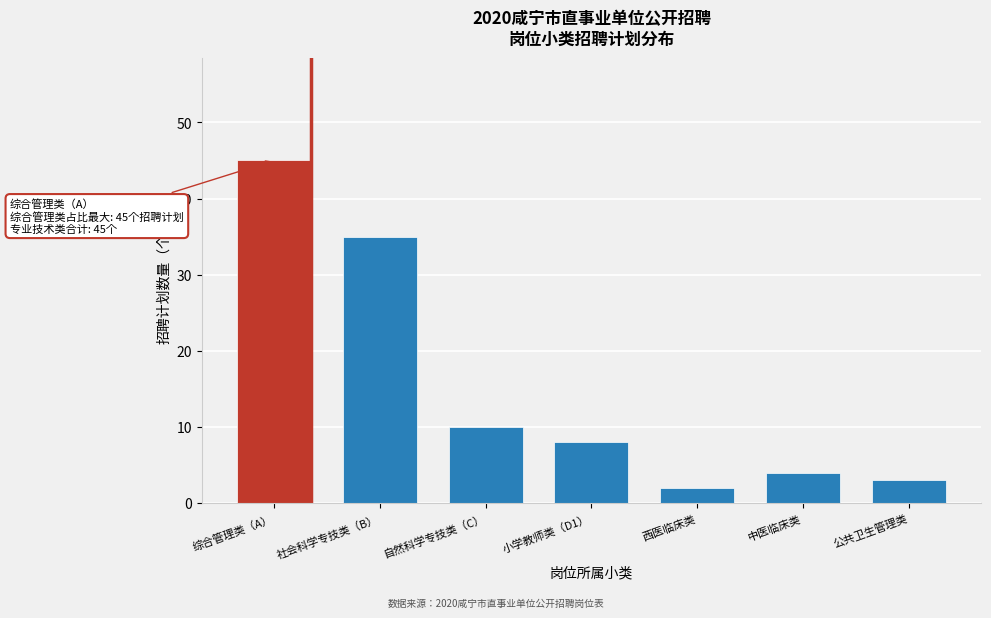

Reading left to right, transcribe all the data shown in this chart.

45	35	10	8	2	4	3